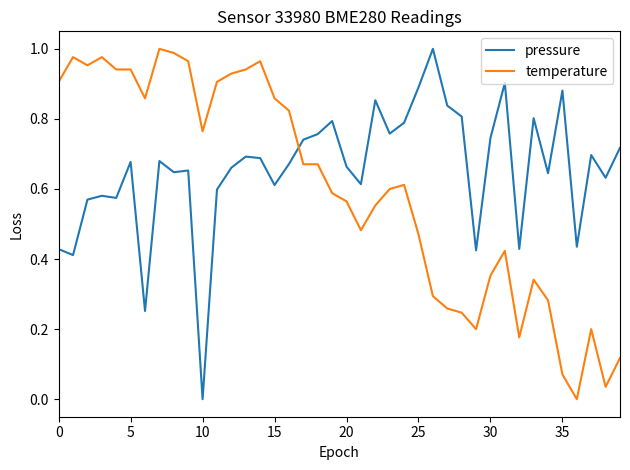

How many times do temperature and pressure cross each other?

1